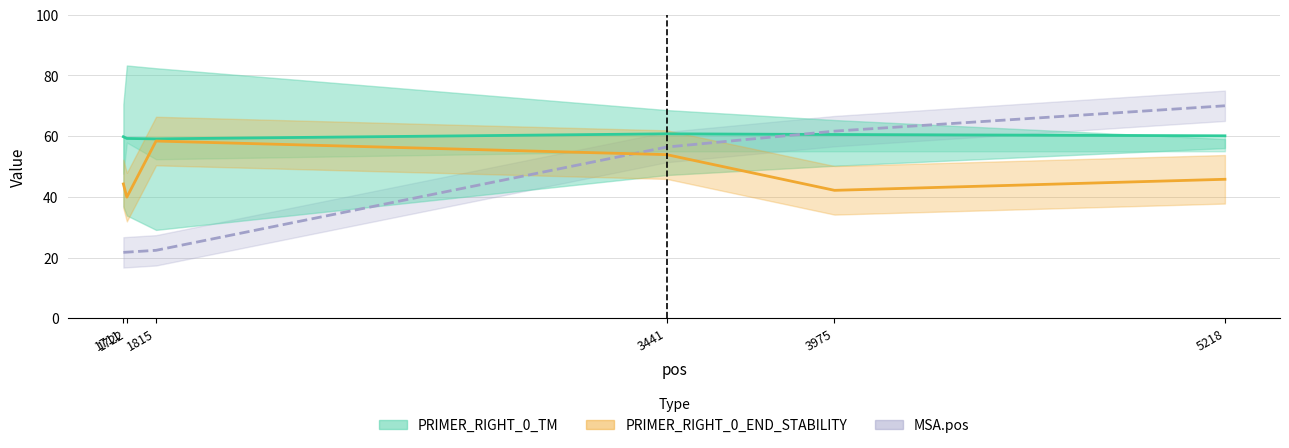

What is the greatest value displayed?

70.0